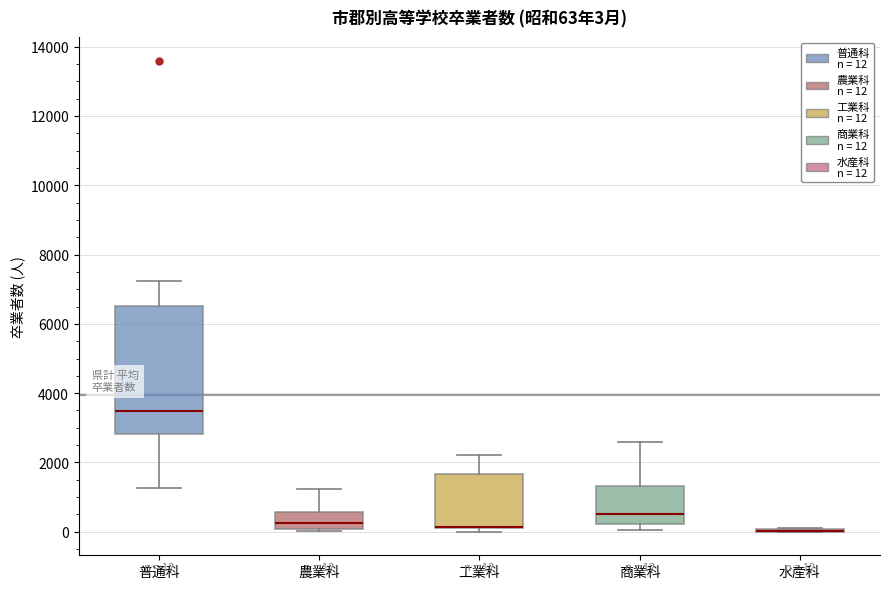

Which box is the tallest, from its lower edge to its upper edge?

普通科